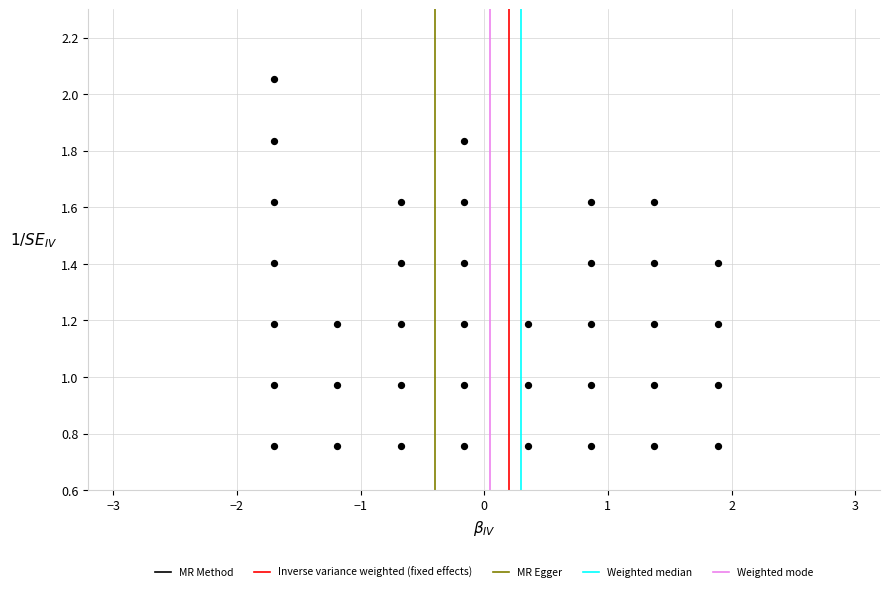

What is the range of X values (max minus min)?

3.6